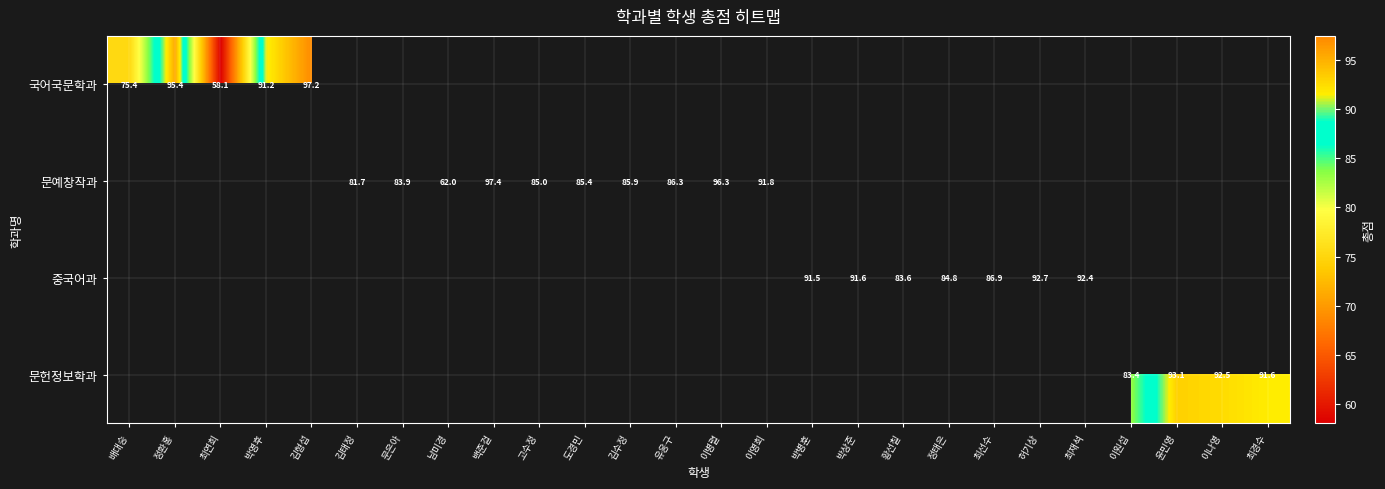

How many categories are shown in the chart?

26